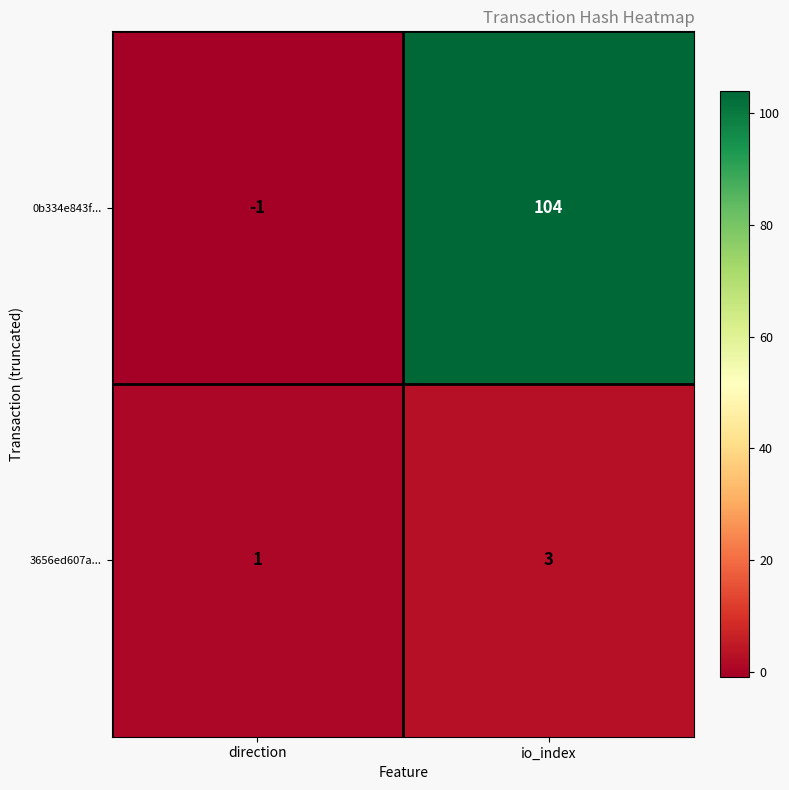

At how many categories does at least one series exceed 94?

1